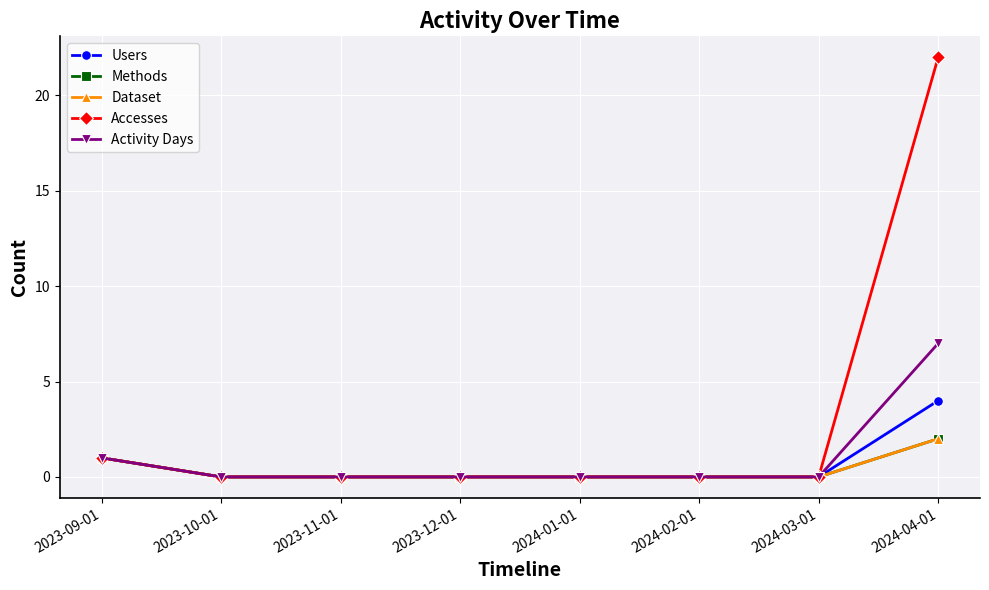

What is the maximum value shown in the chart?

22